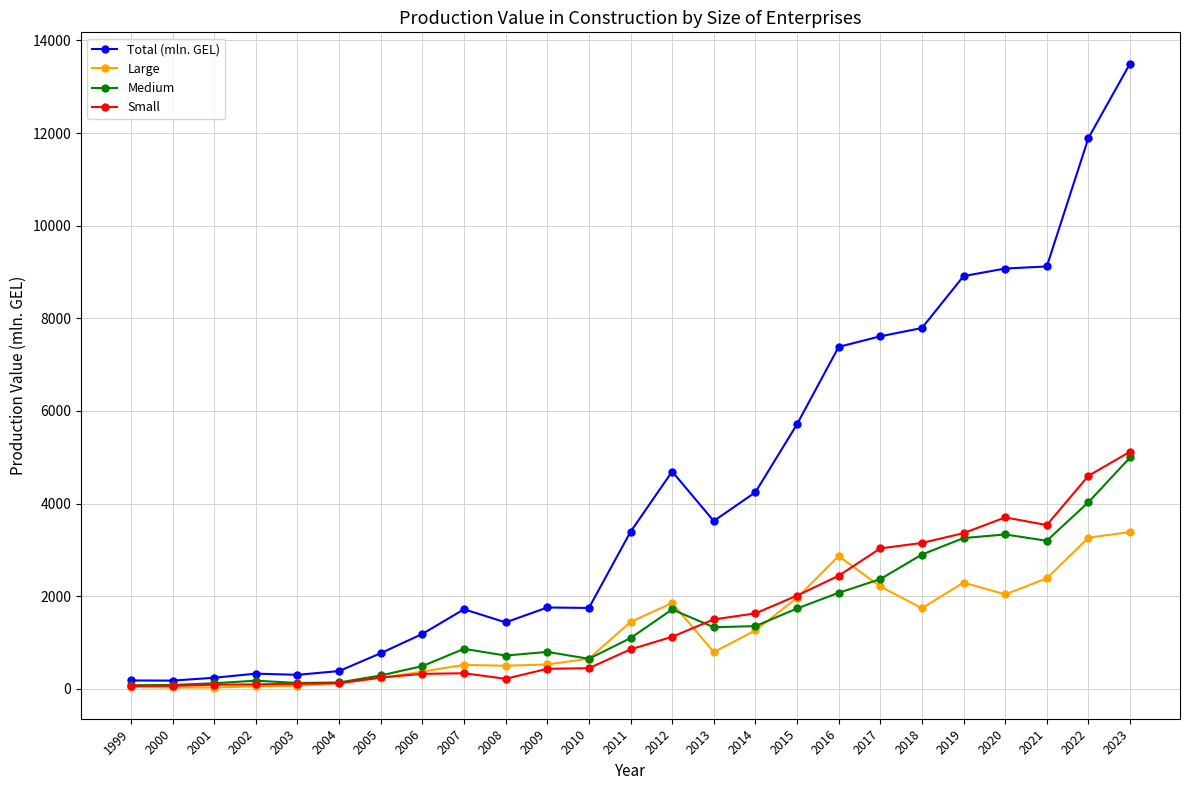

Read the Large value at 2010.

651.4